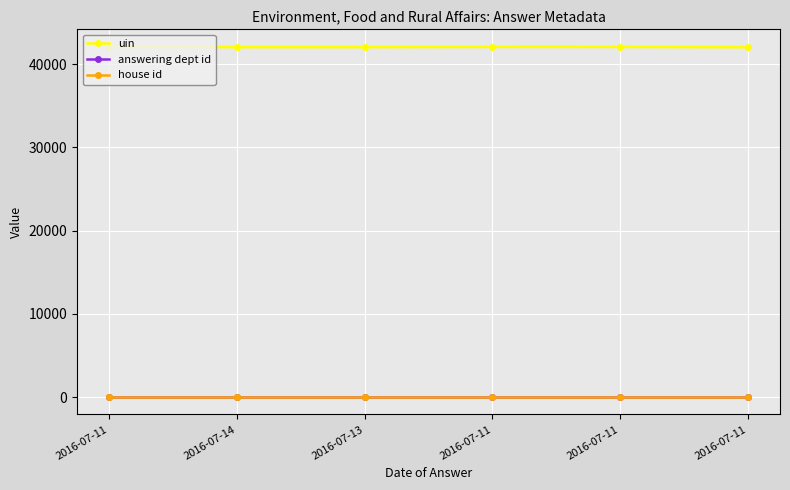

What is the sum of the uin values at 2016-07-11 and 2016-07-11?

84119